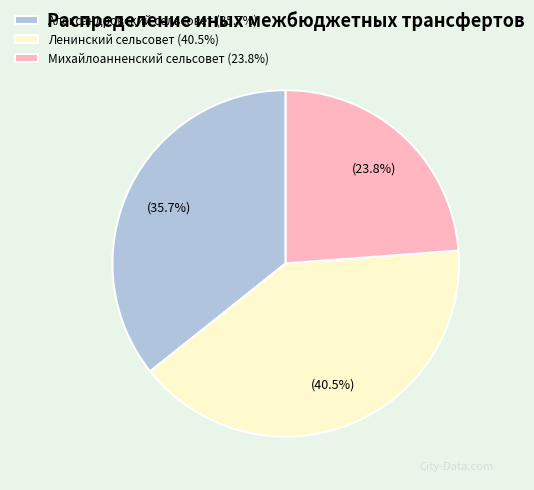

What is the ratio of the value at Михайлоанненский сельсовет (23.8%) to the value at Александровский сельсовет (35.7%)?

0.7